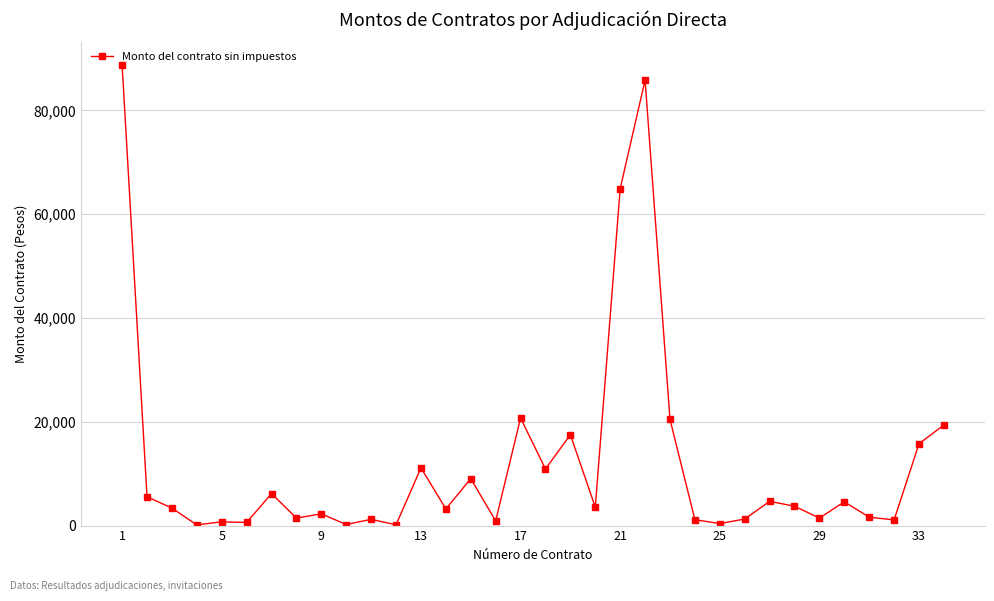

What is the smallest value displayed?

120.0